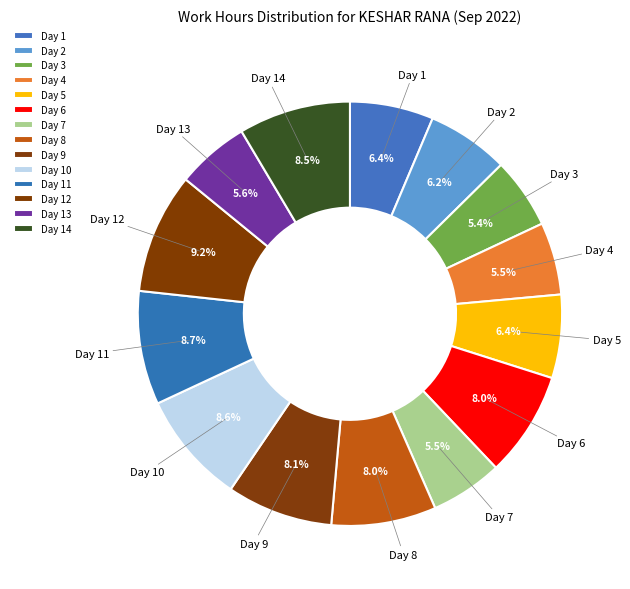

To the nearest percent, what is the combined percentage of Day 3 and Day 8?

13%